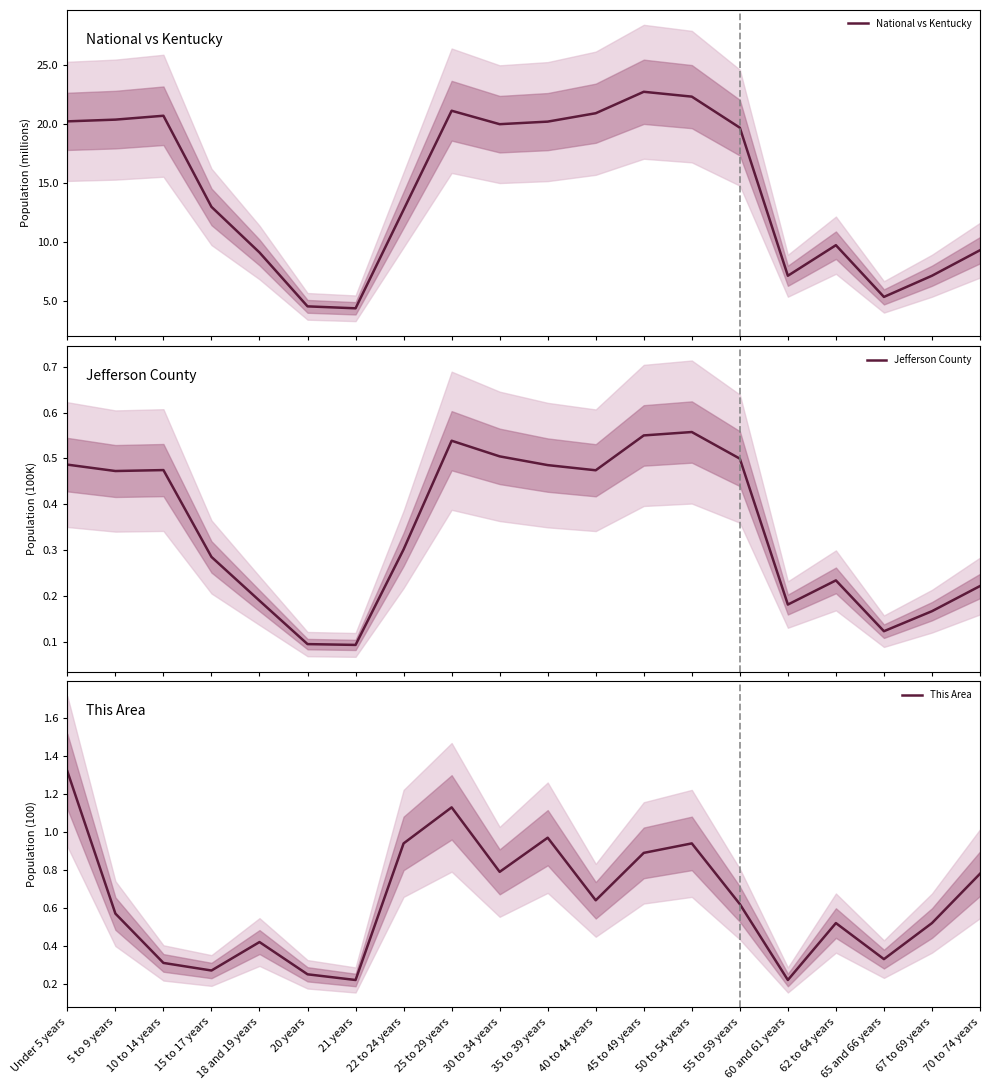

What is the minimum value for National vs Kentucky?

4.4